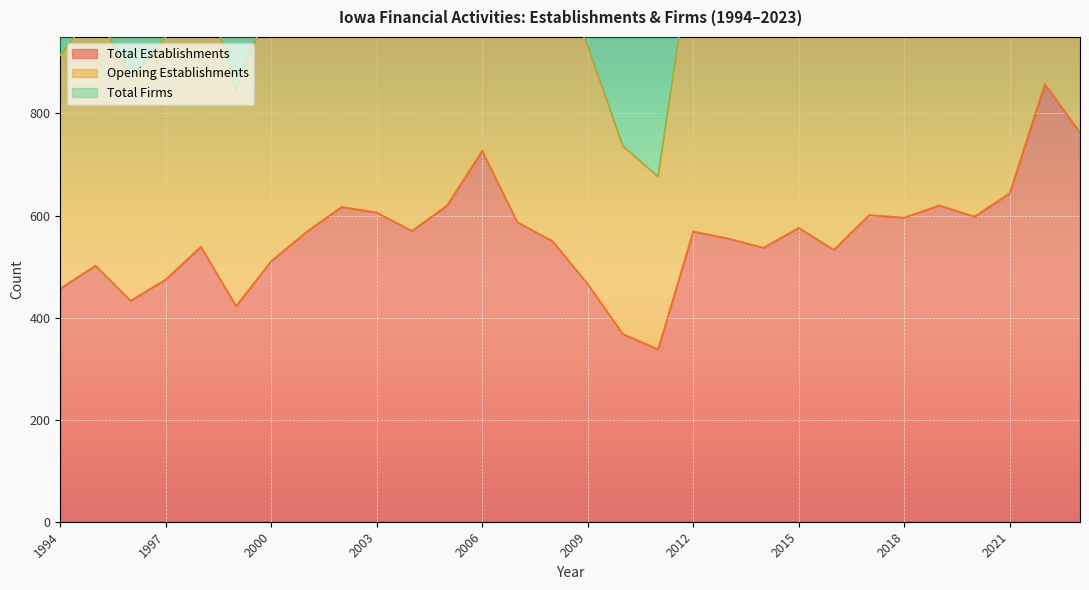

True or false: Total Establishments has a value of 205 at 2021.

False